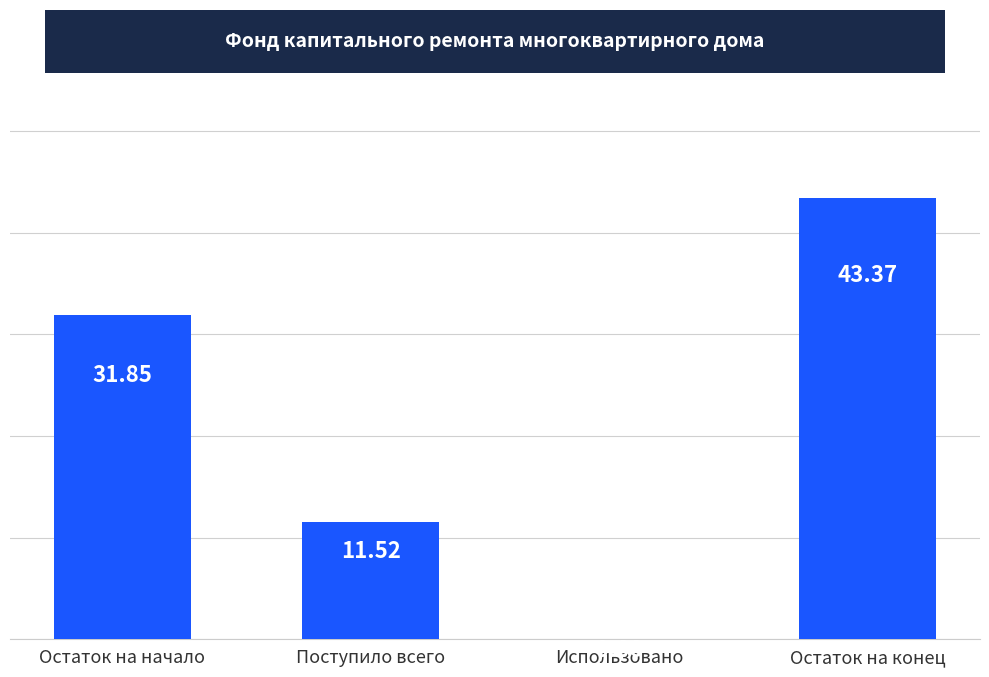

What is the change in value from Остаток на начало to Остаток на конец?

+11.5